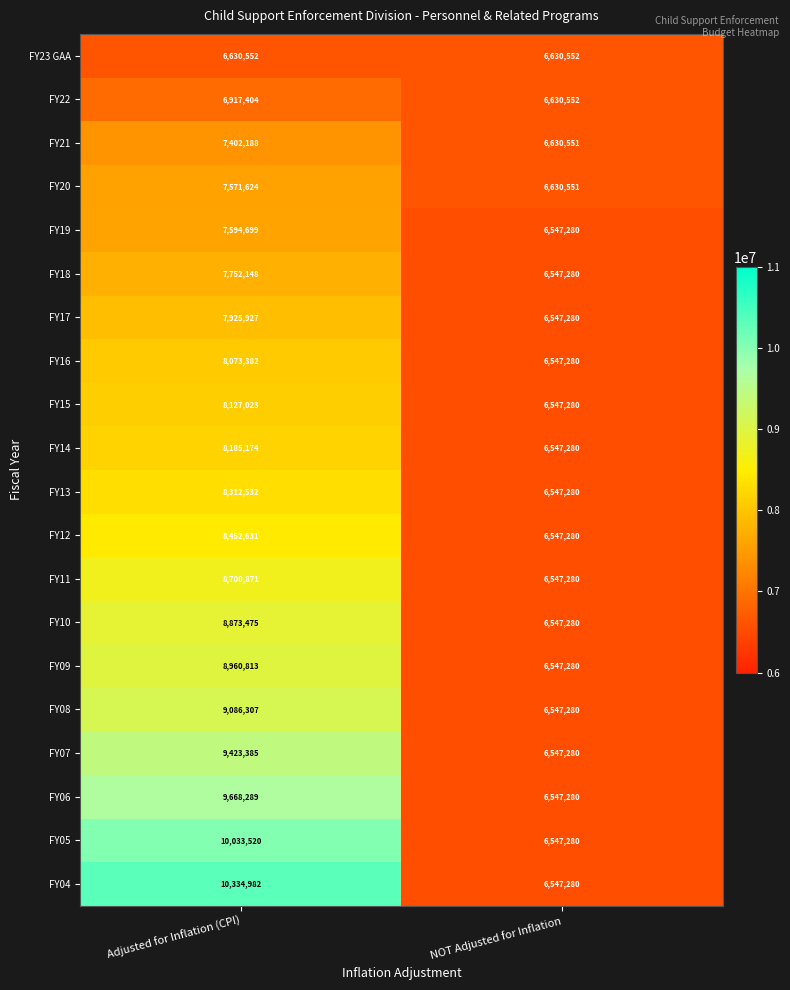

Is it true that FY23 GAA equals 6630552 at Adjusted for Inflation (CPI)?

True